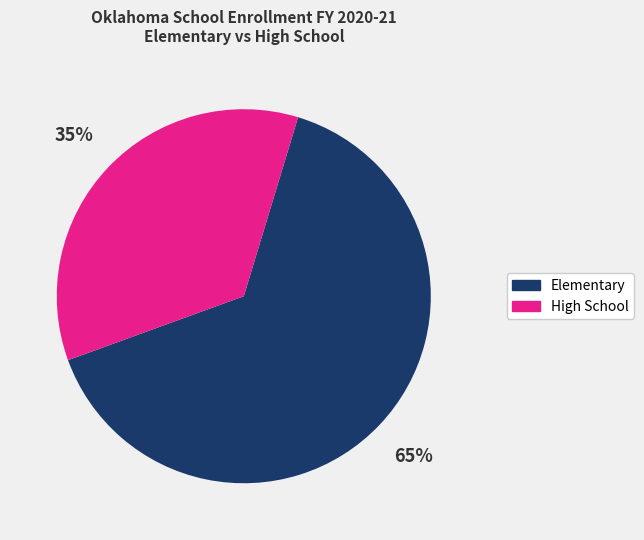

To the nearest percent, what is the average slice percentage?

50%